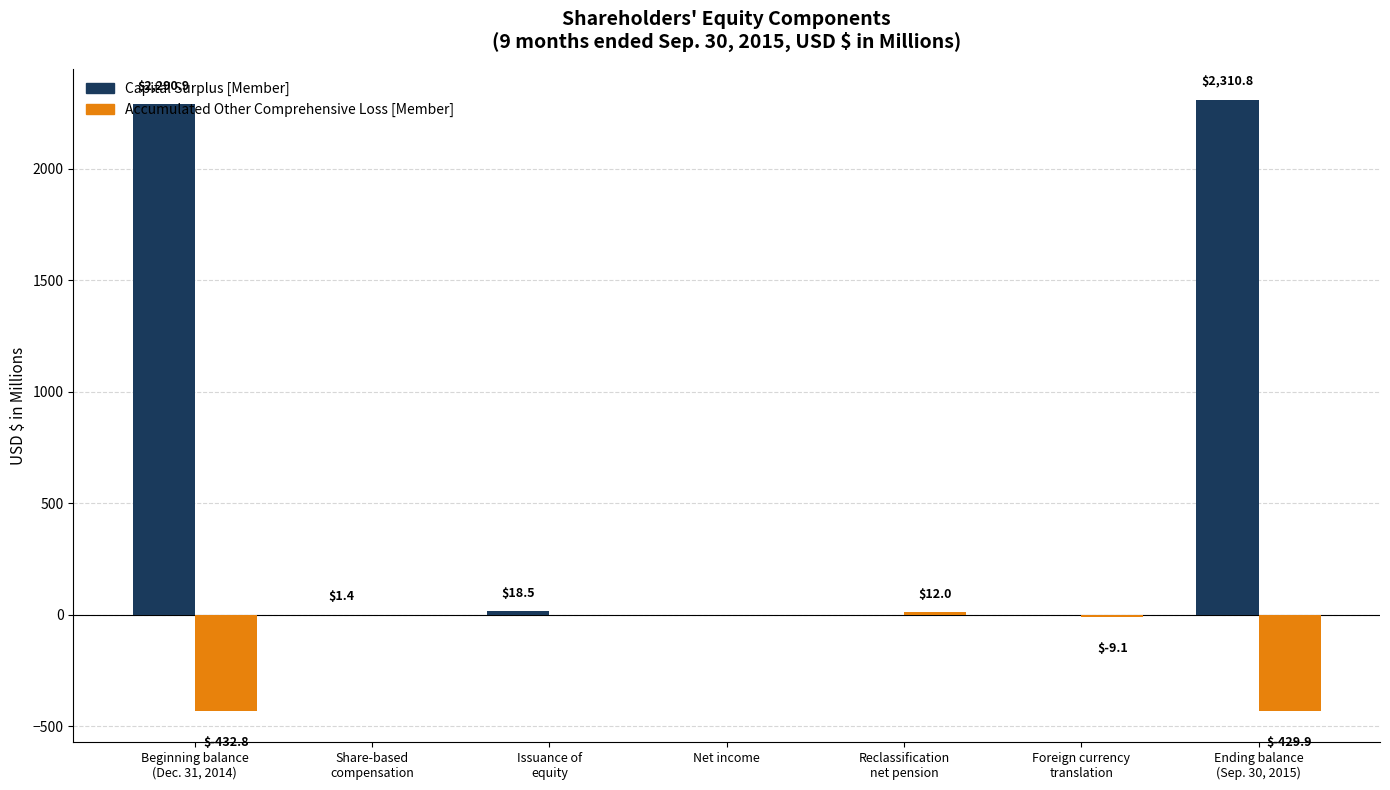

Which series has the largest range (max minus min)?

Capital Surplus [Member]